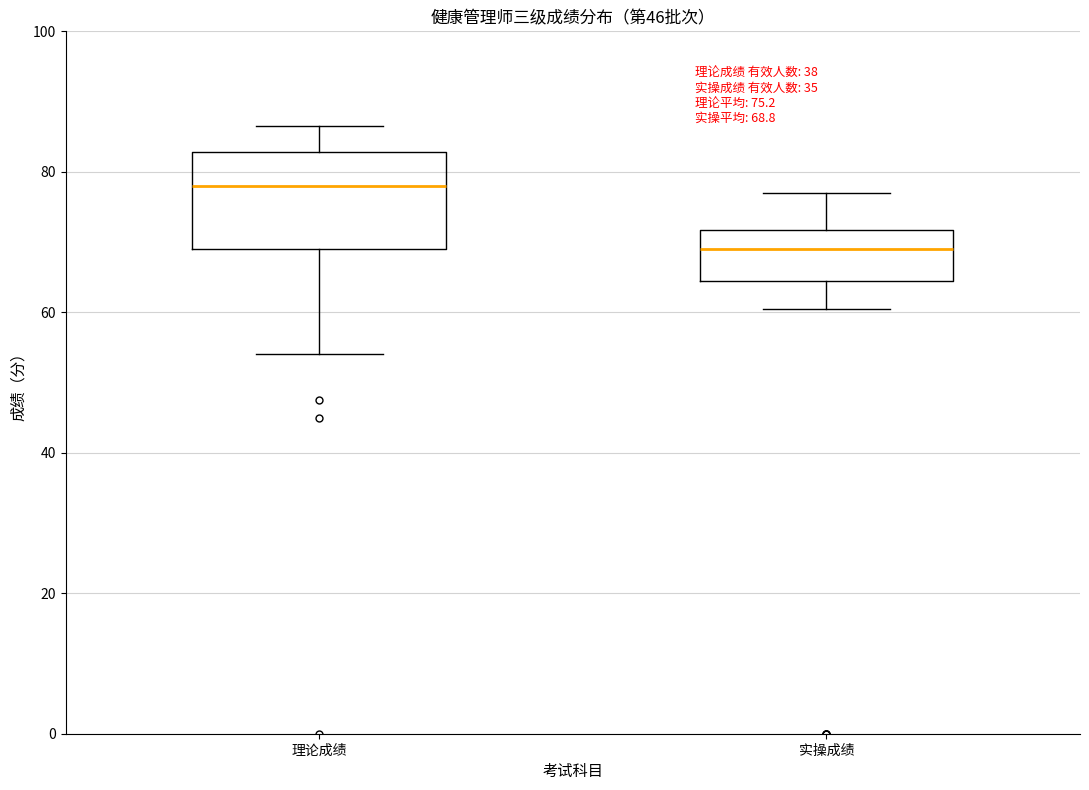

Comparing the boxes themselves (not the whiskers), which one is the tallest?

理论成绩